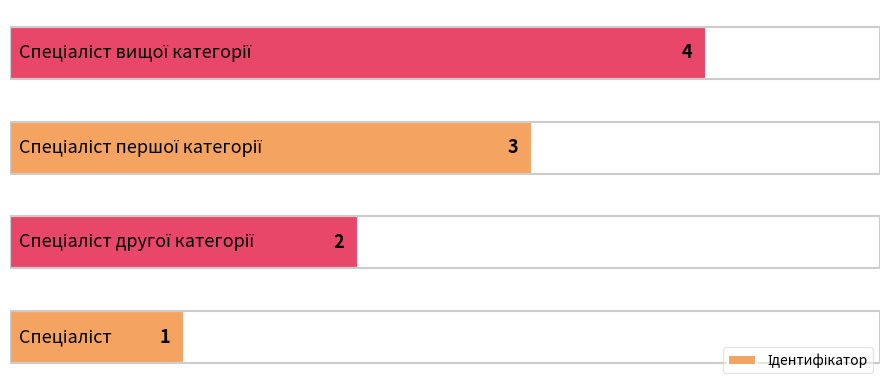

What is the maximum value shown in the chart?

4